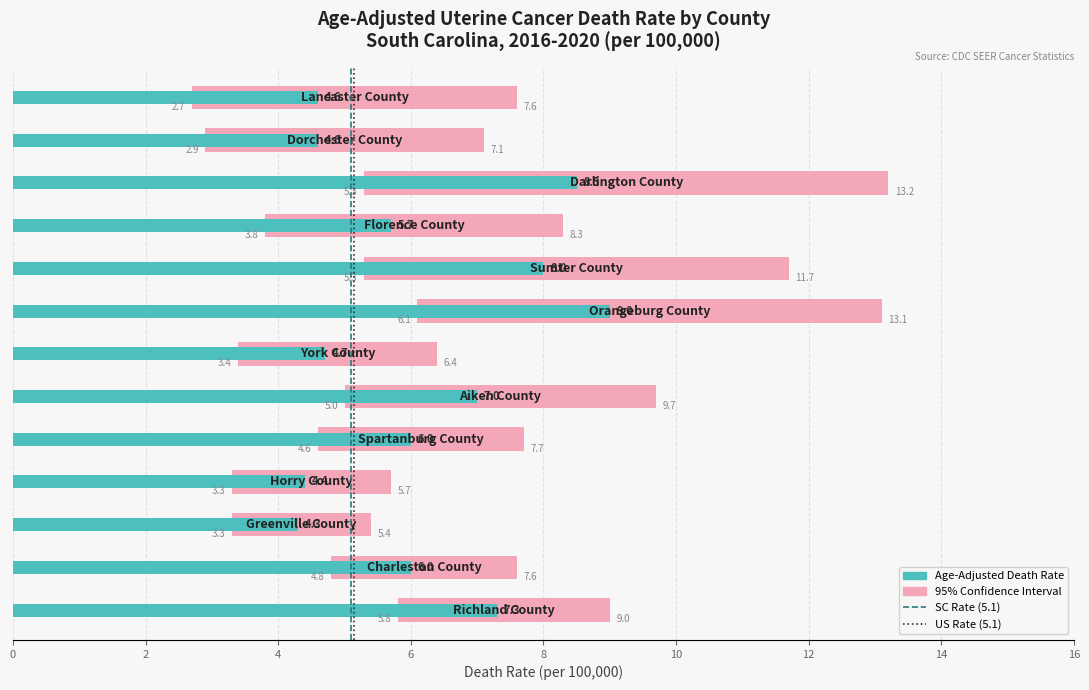

Reading left to right, extract all data points from this chart.

Age-Adjusted Death Rate: Richland County=7.3	Charleston County=6.0	Greenville County=4.3	Horry County=4.4	Spartanburg County=6.0	Aiken County=7.0	York County=4.7	Orangeburg County=9.0	Sumter County=8.0	Florence County=5.7	Darlington County=8.5	Dorchester County=4.6	Lancaster County=4.6
Lower CI: Richland County=5.8	Charleston County=4.8	Greenville County=3.3	Horry County=3.3	Spartanburg County=4.6	Aiken County=5.0	York County=3.4	Orangeburg County=6.1	Sumter County=5.3	Florence County=3.8	Darlington County=5.3	Dorchester County=2.9	Lancaster County=2.7
Upper CI: Richland County=9.0	Charleston County=7.6	Greenville County=5.4	Horry County=5.7	Spartanburg County=7.7	Aiken County=9.7	York County=6.4	Orangeburg County=13.1	Sumter County=11.7	Florence County=8.3	Darlington County=13.2	Dorchester County=7.1	Lancaster County=7.6